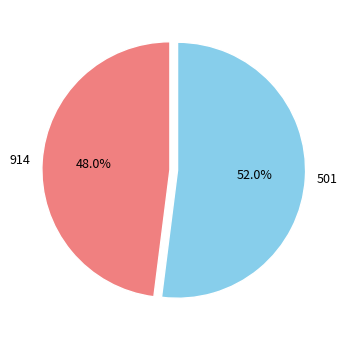

To the nearest percent, what is the difference between the largest and smallest slice percentages?

4%